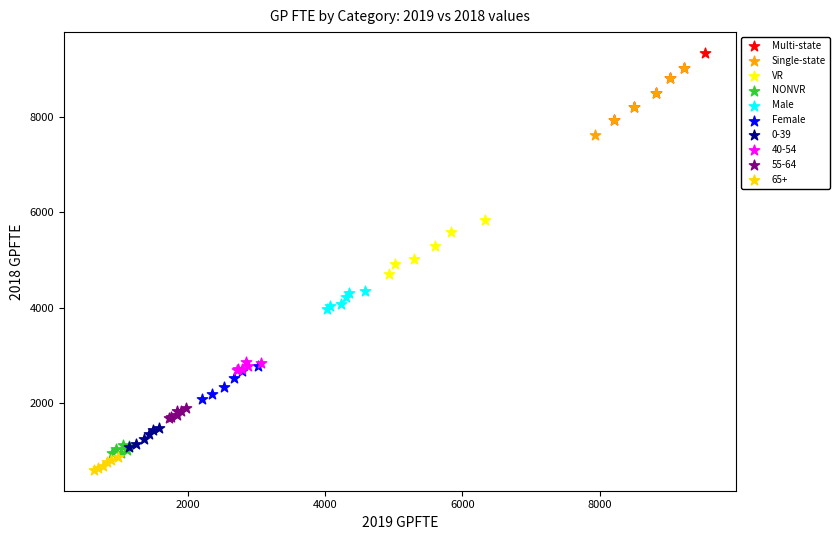

Which series contains the lowest Y value?

65+